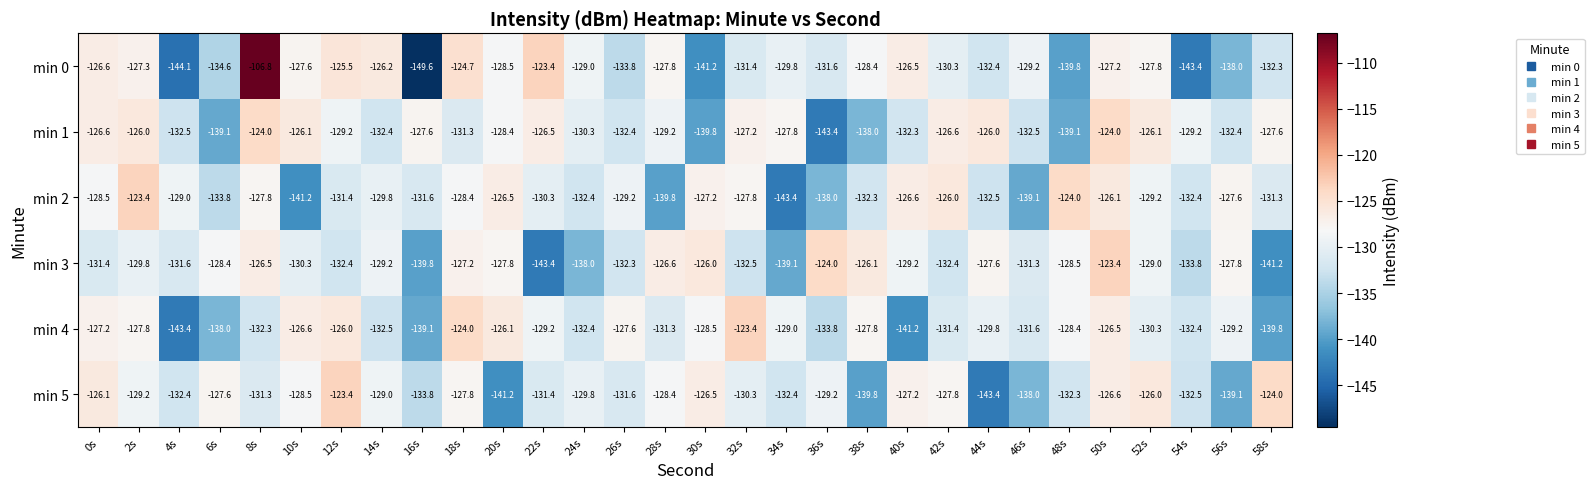

Rank the series at 2s from lowest to highest value.

min 3, min 5, min 4, min 0, min 1, min 2